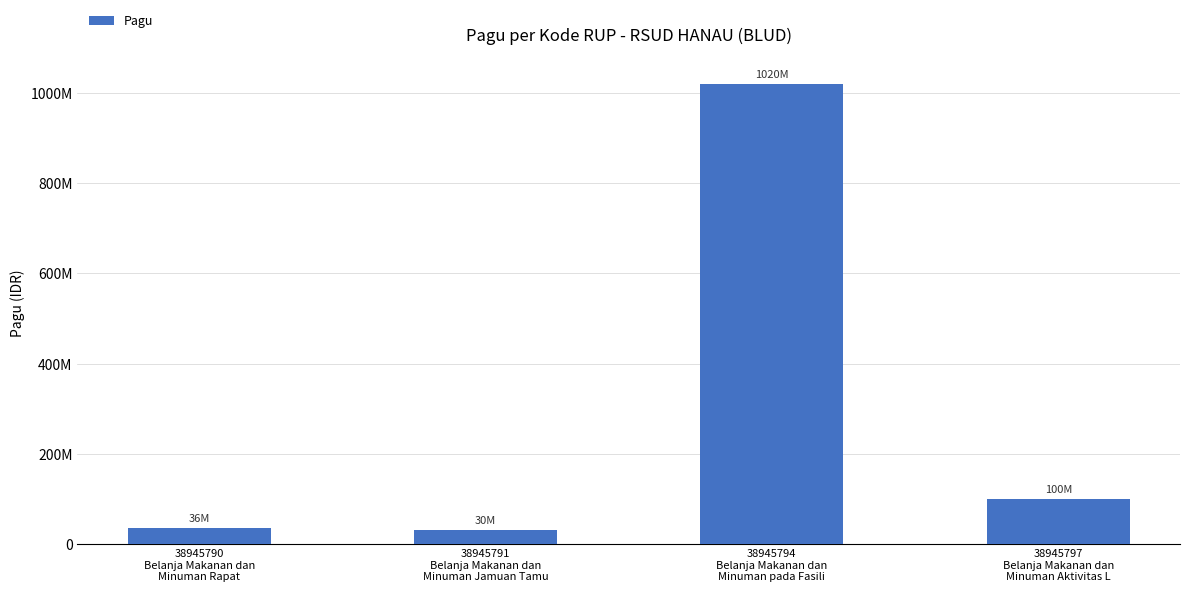

Are the bars horizontal?

No